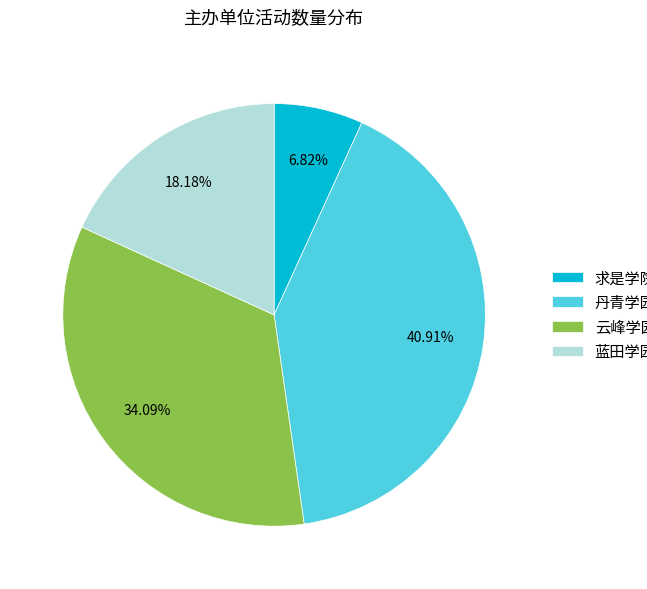

Which category has the biggest portion of the pie?

丹青学园